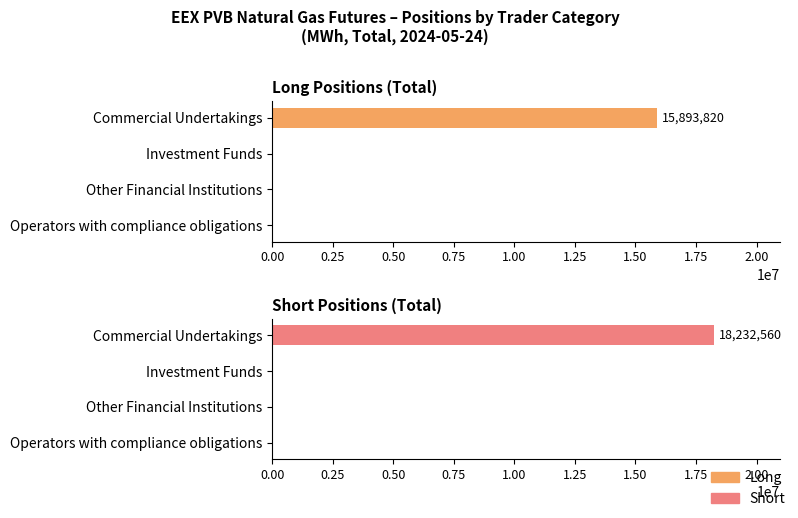

What are all the series names shown in the legend?

Long, Short